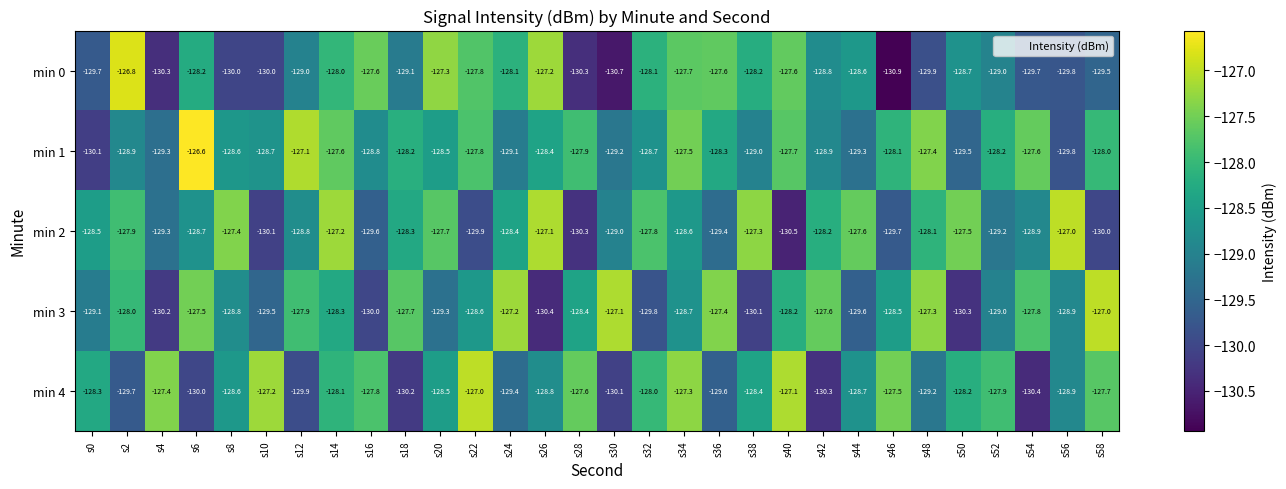

Is it true that min 2 equals -130.1 at s10?

True